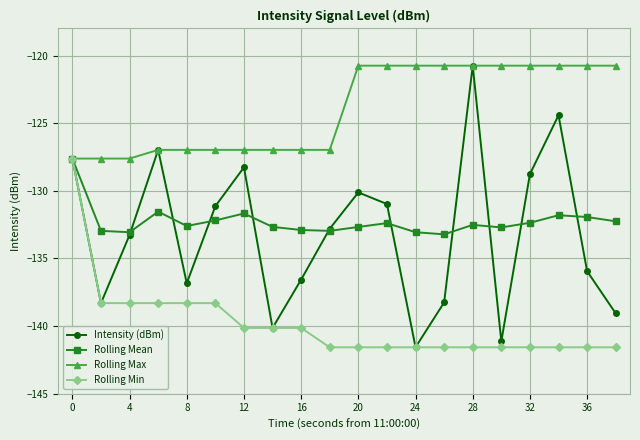

Which series has the largest range (max minus min)?

Intensity (dBm)